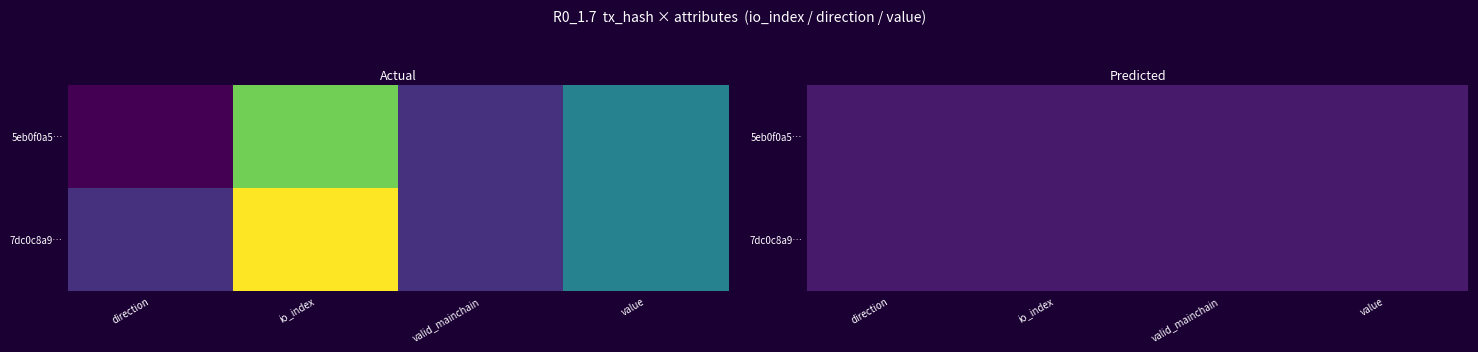

At how many categories does at least one series exceed 6?

1